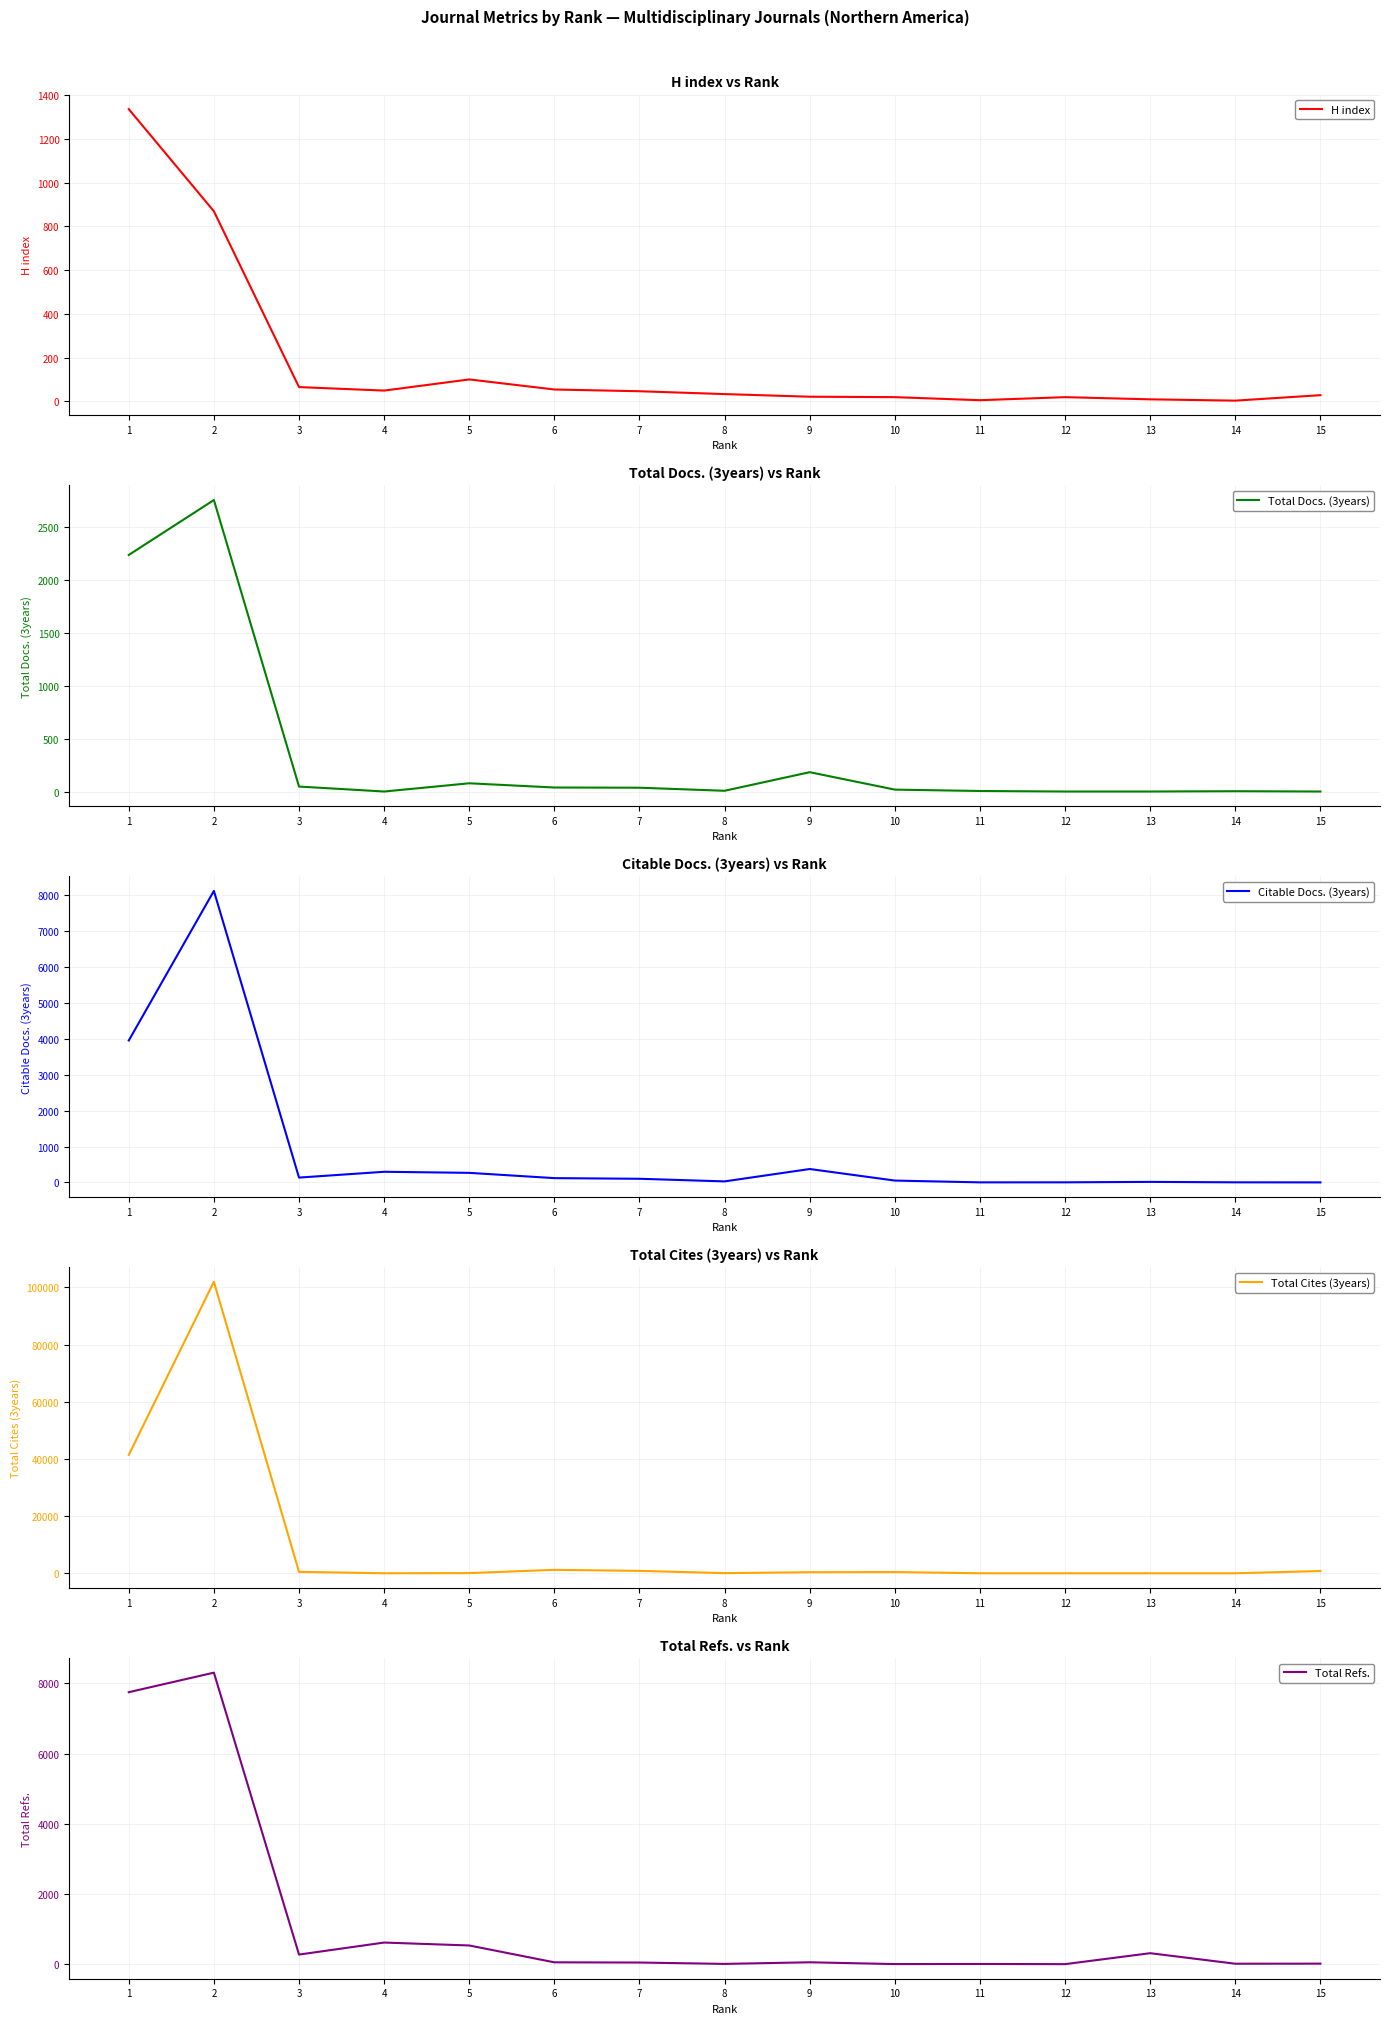

Rank the categories by Total Refs. value from lowest to highest.

12, 10, 11, 8, 14, 15, 7, 6, 9, 3, 13, 5, 4, 1, 2